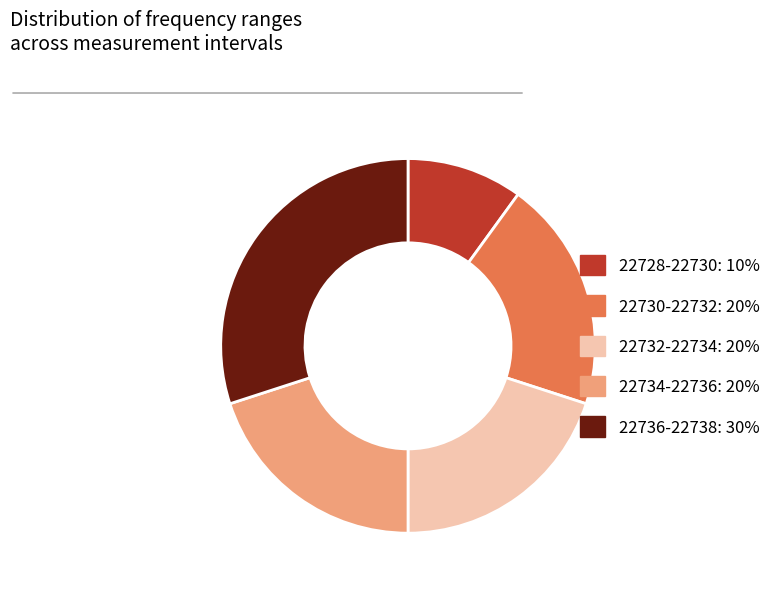

Is the sum of 22730-22732: 20% and 22728-22730: 10% greater than half?

No